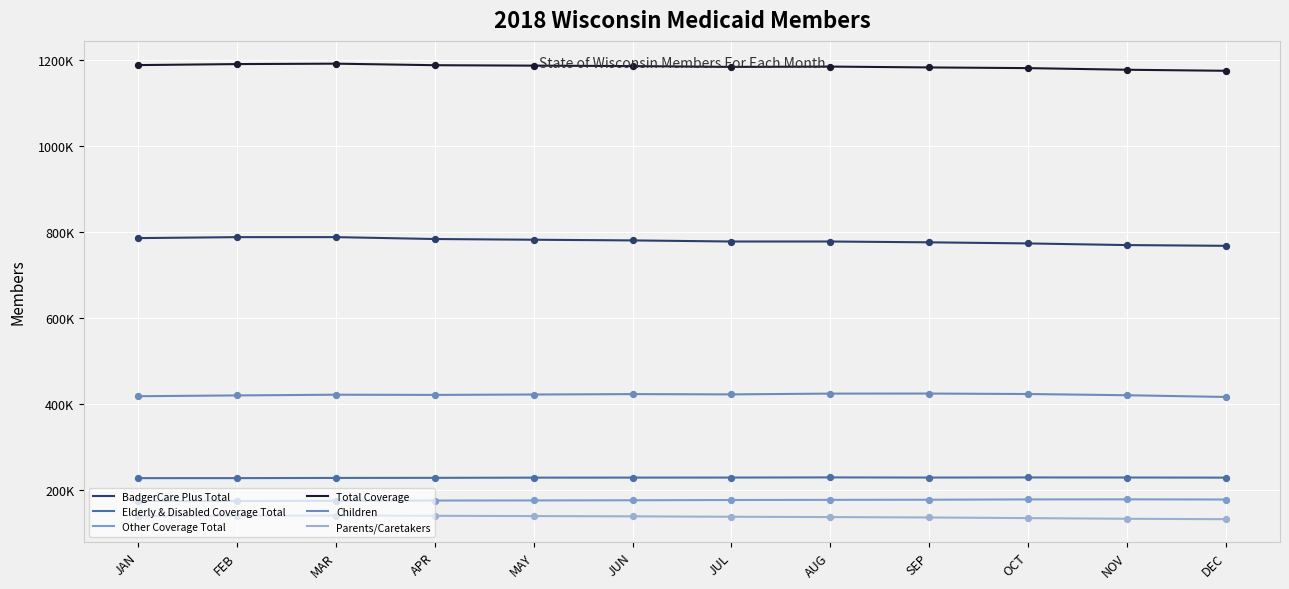

What are all the series names shown in the legend?

BadgerCare Plus Total, Elderly & Disabled Coverage Total, Other Coverage Total, Total Coverage, Children, Parents/Caretakers